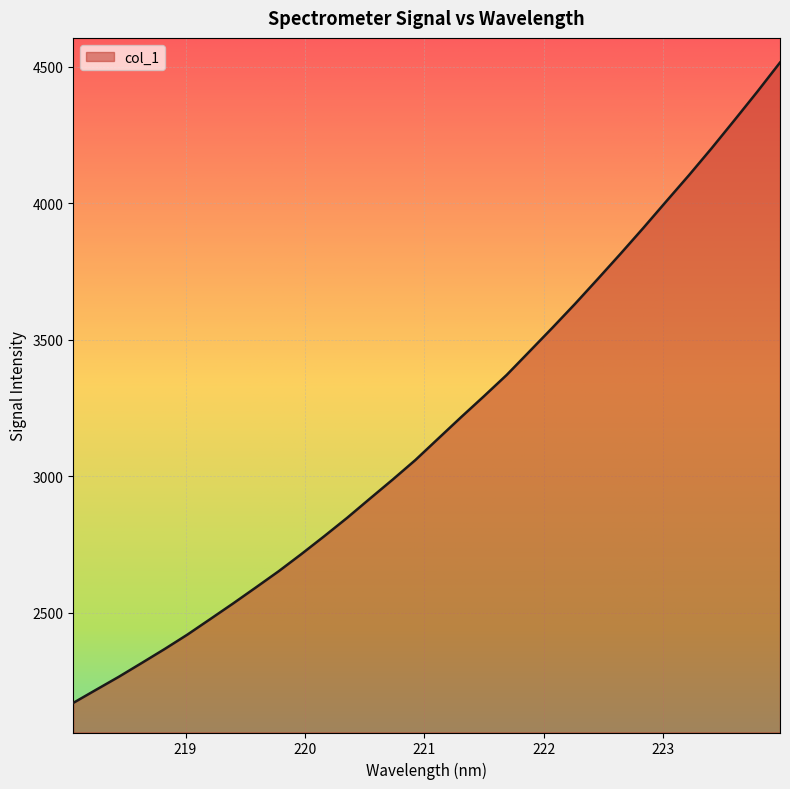

What is the difference between the maximum and minimum values?

2346.2